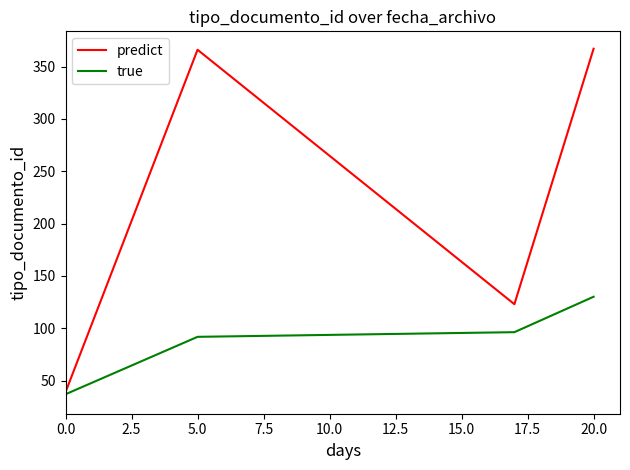

List the series in order of their peak value, lowest first.

true, predict